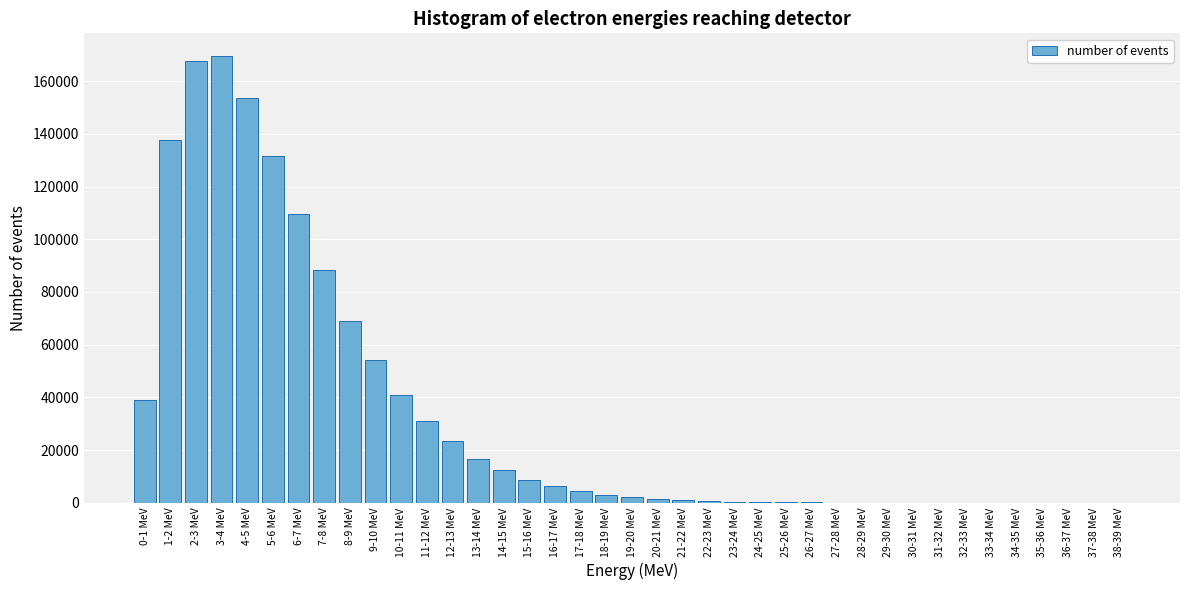

Approximately how many times larger is the value at 12-13 MeV compared to 15-16 MeV?

2.7